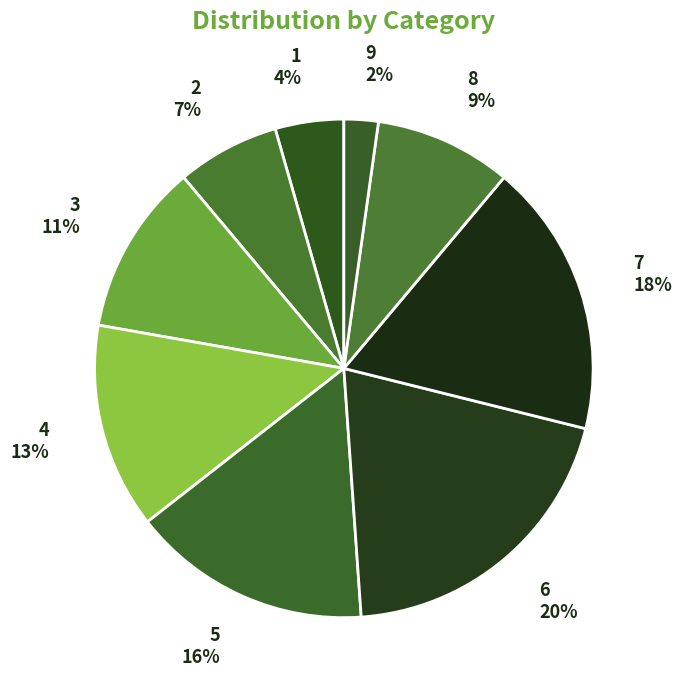

Does any single category account for the majority?

No